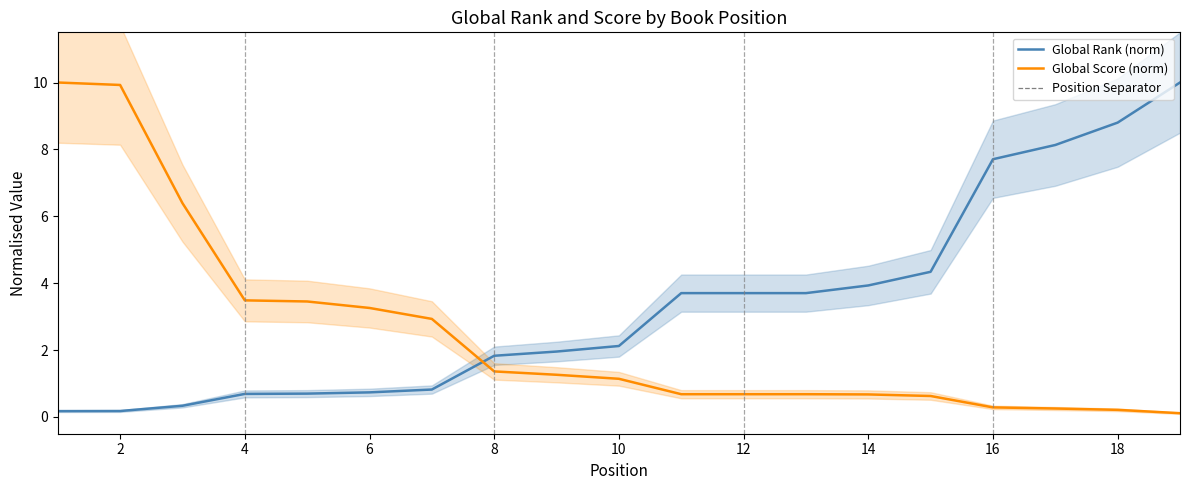

Rank the series at 18 from highest to lowest value.

Global Rank (norm), Global Score (norm)